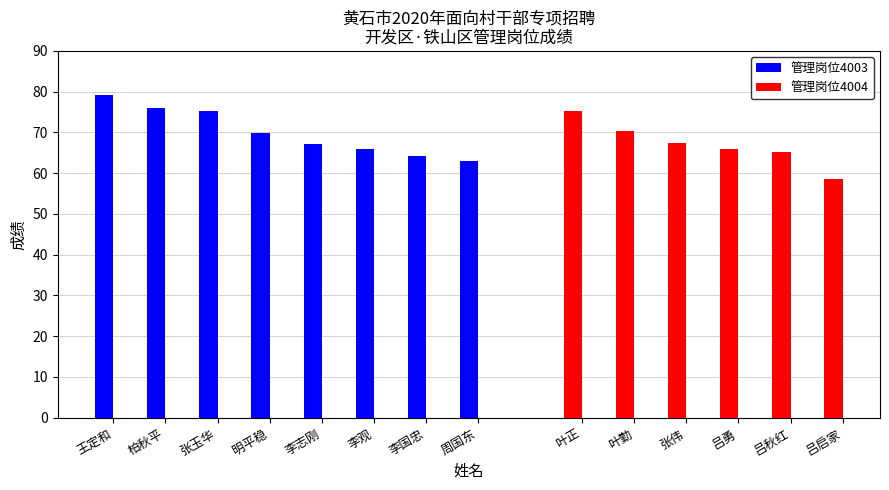

What is the minimum value for 管理岗位4003?

62.9